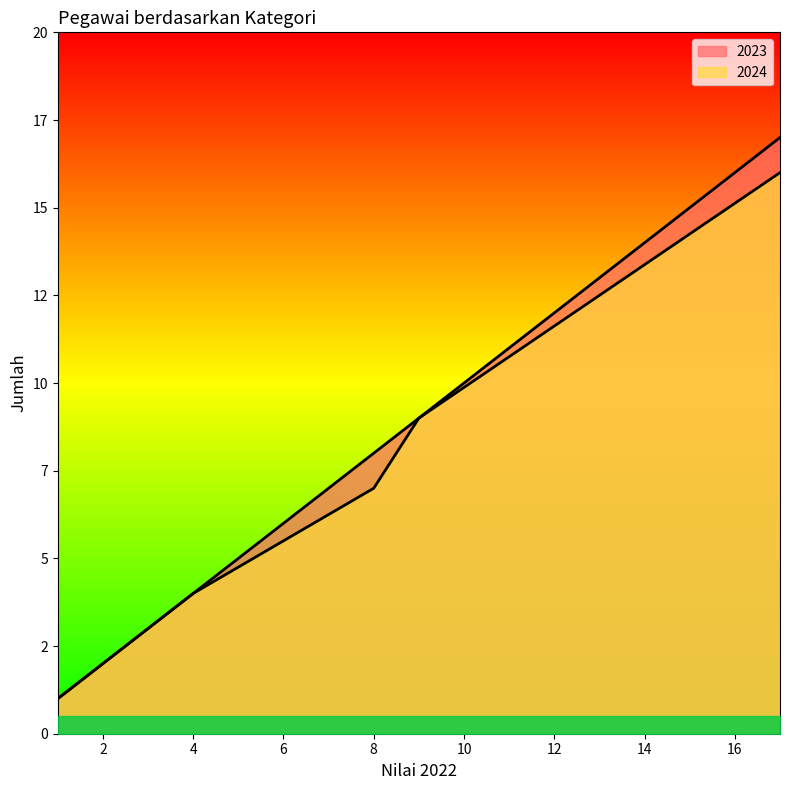

List the series in order of their overall mean, lowest first.

2024, 2023